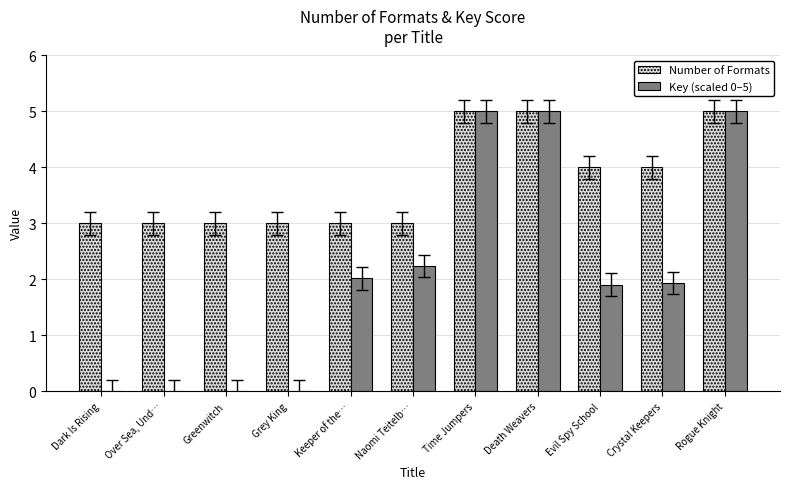

What value does the Number of Formats series have at Keeper of the…?

3.0